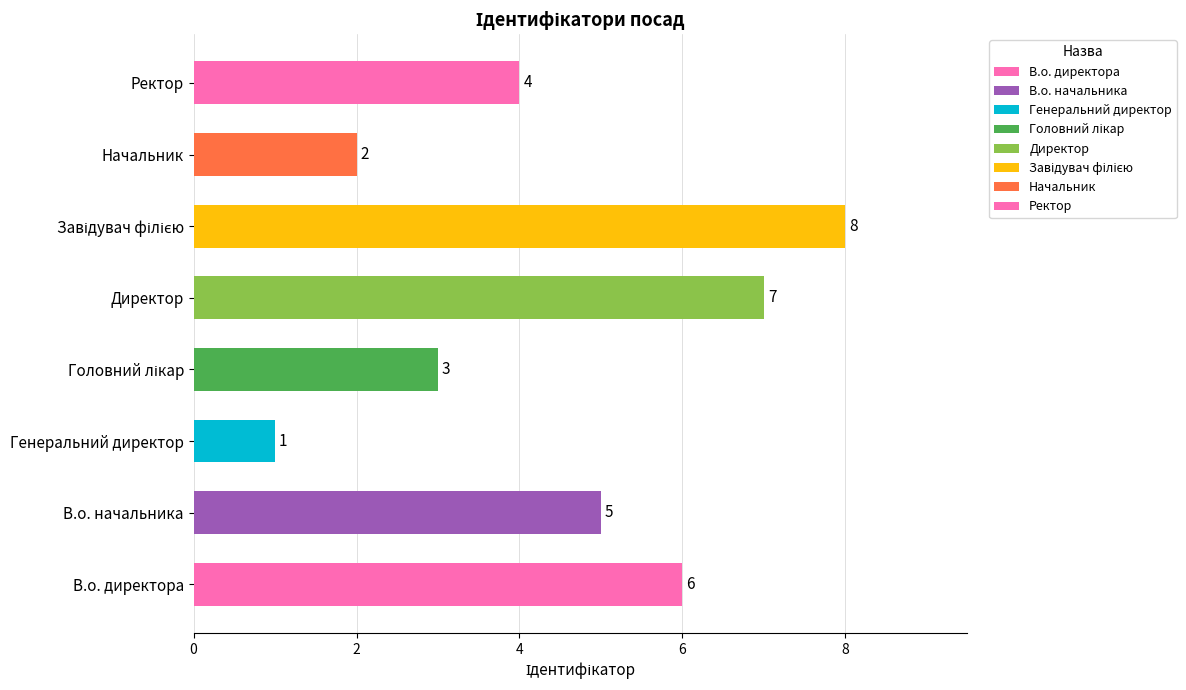

What is the sum of the values at В.о. директора and Генеральний директор?

7